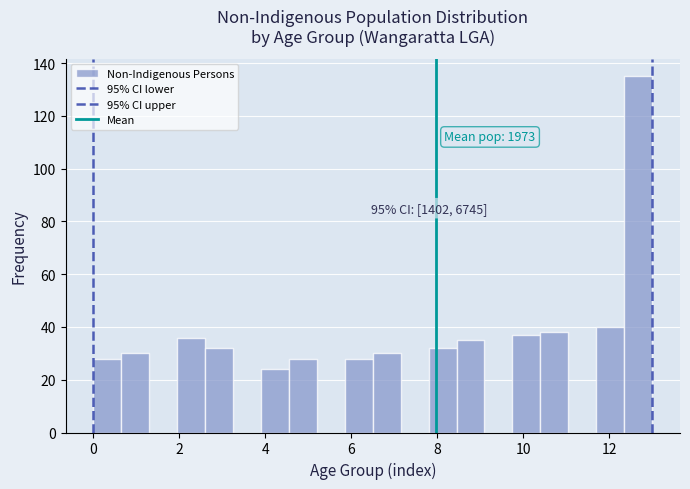

Around what value on the x-axis is the tallest bar? Give the approximate position of its centre, as read against the axis.

12.6